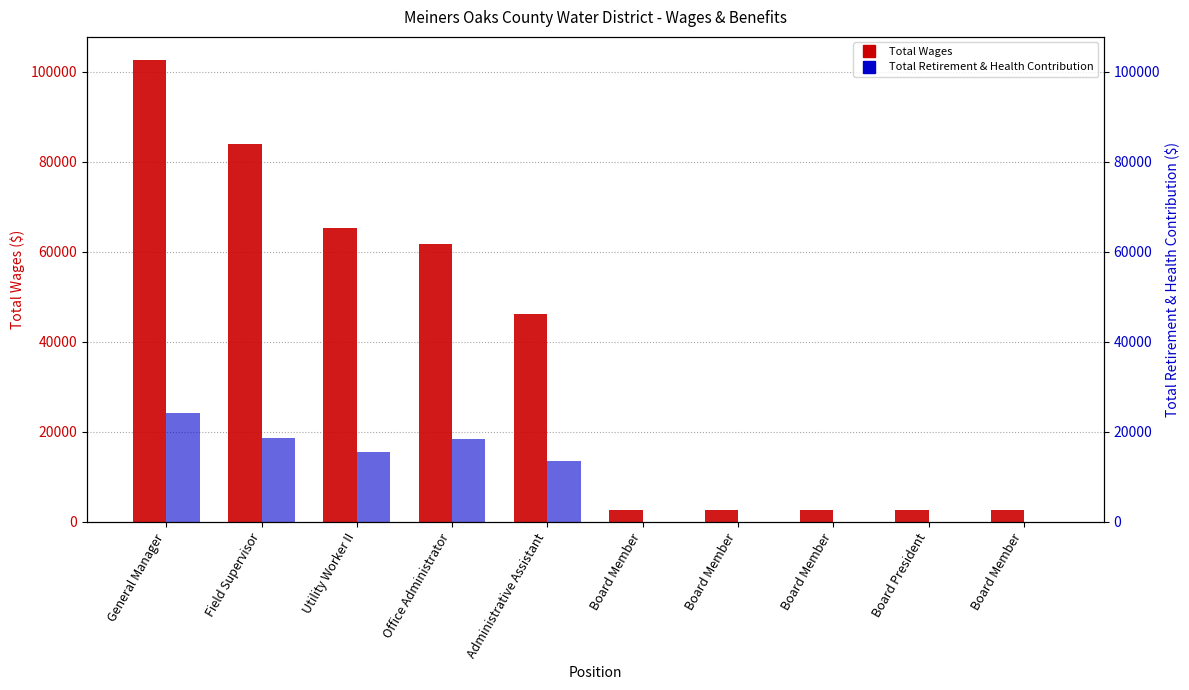

At which label is Total Wages closest to 52655?

Administrative Assistant